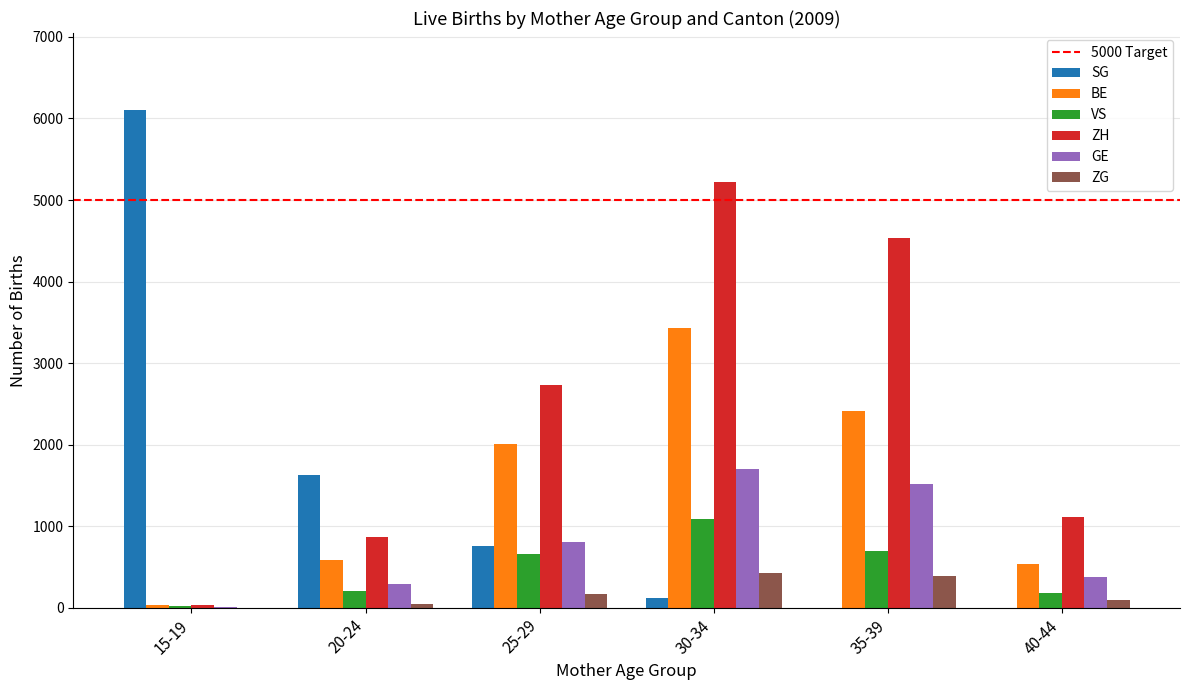

Count the number of categories in the chart.

6